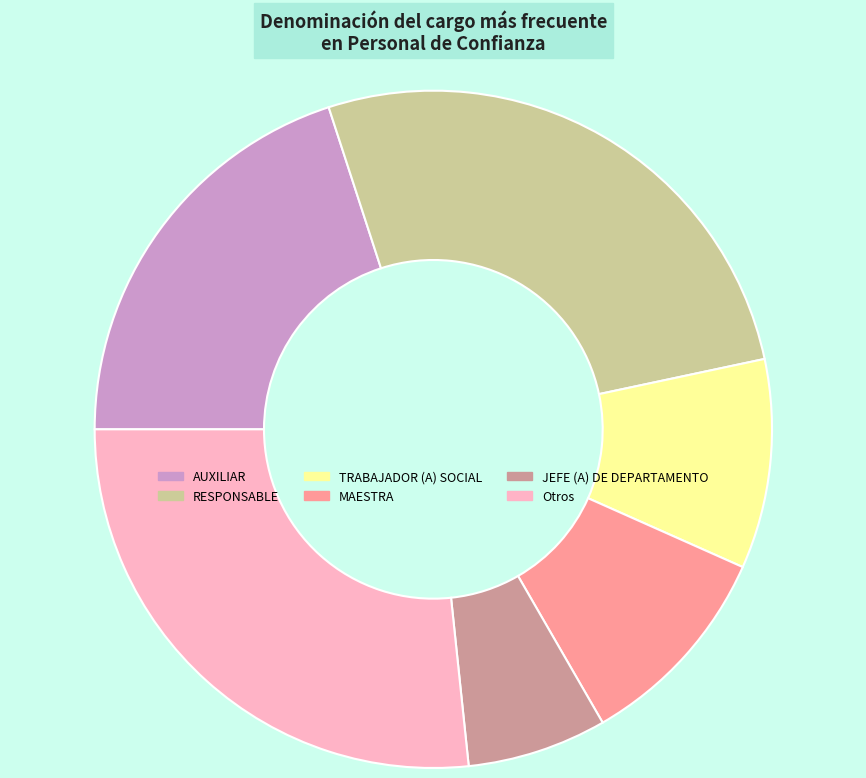

How many segments does this pie chart have?

6